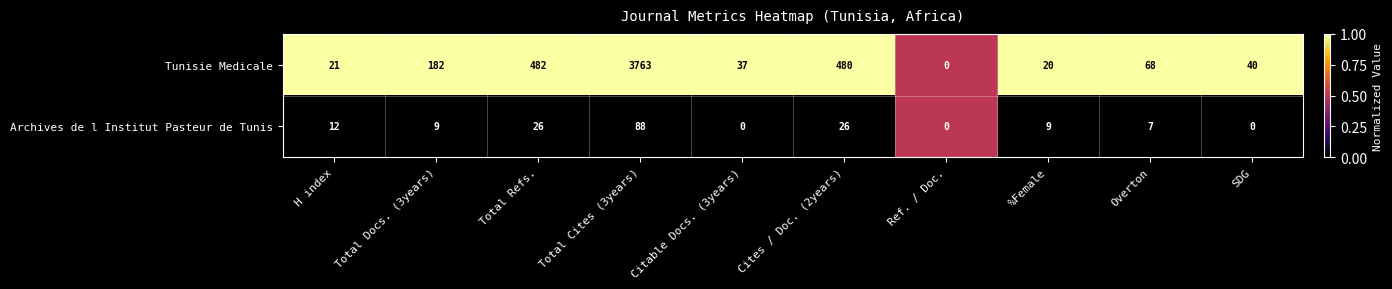

List the series in order of their overall mean, highest first.

Tunisie Medicale, Archives de l Institut Pasteur de Tunis